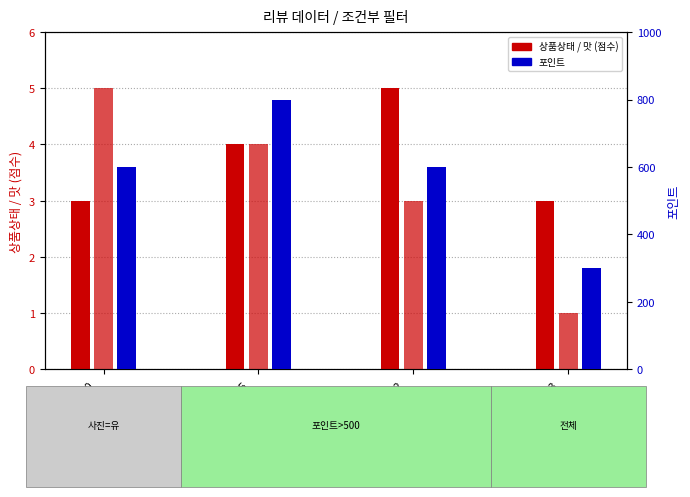

What is the smallest value displayed?

1